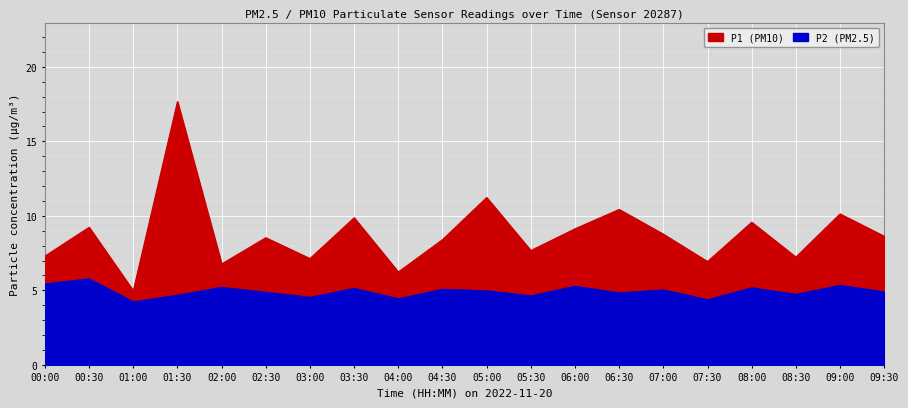

Reading right to left, what are all the values shown in this chart?

P1: 8.6	10.1	7.2	9.6	6.9	8.8	10.4	9.1	7.7	11.2	8.4	6.2	9.9	7.1	8.5	6.8	17.7	5.0	9.2	7.3
P2: 4.9	5.3	4.7	5.2	4.4	5.0	4.8	5.3	4.6	5.0	5.1	4.4	5.1	4.5	4.9	5.2	4.7	4.2	5.8	5.4